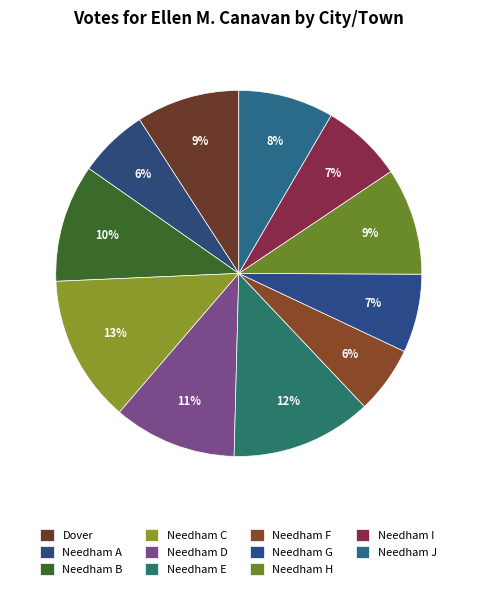

What is the ratio of the value at Needham G to the value at Needham E?

0.6